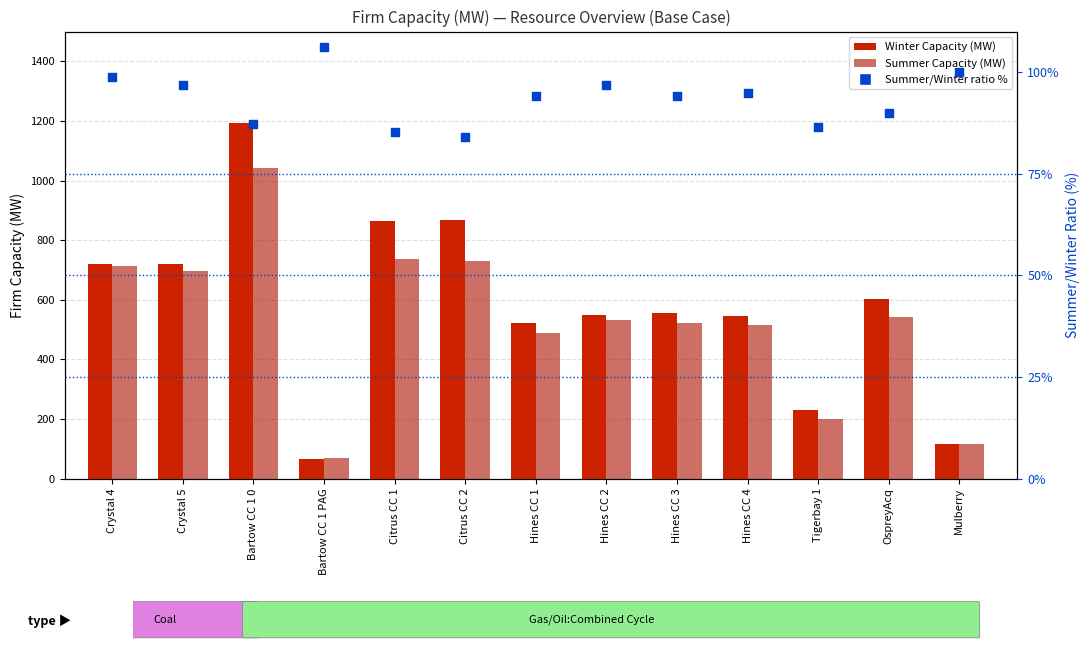

What are all the series names shown in the legend?

Winter Capacity (MW), Summer Capacity (MW), Summer/Winter ratio %